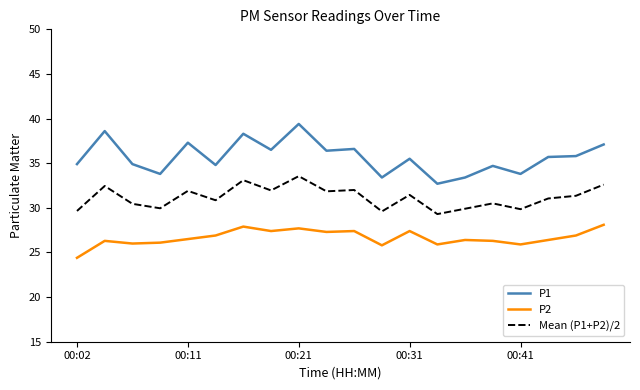

What is the maximum value for P2?

28.1